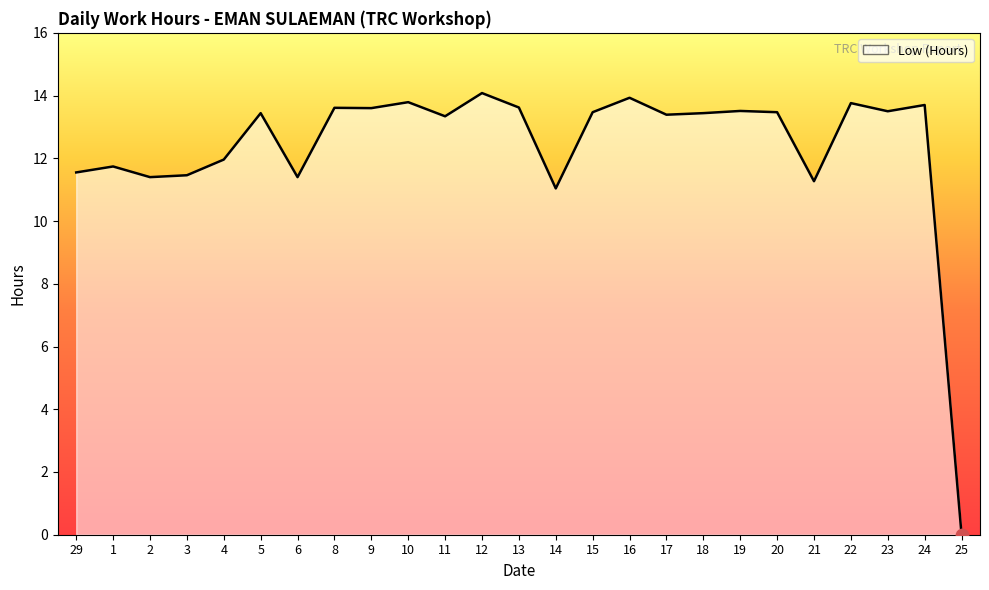

What is the change in value from 11 to 20?

+0.1